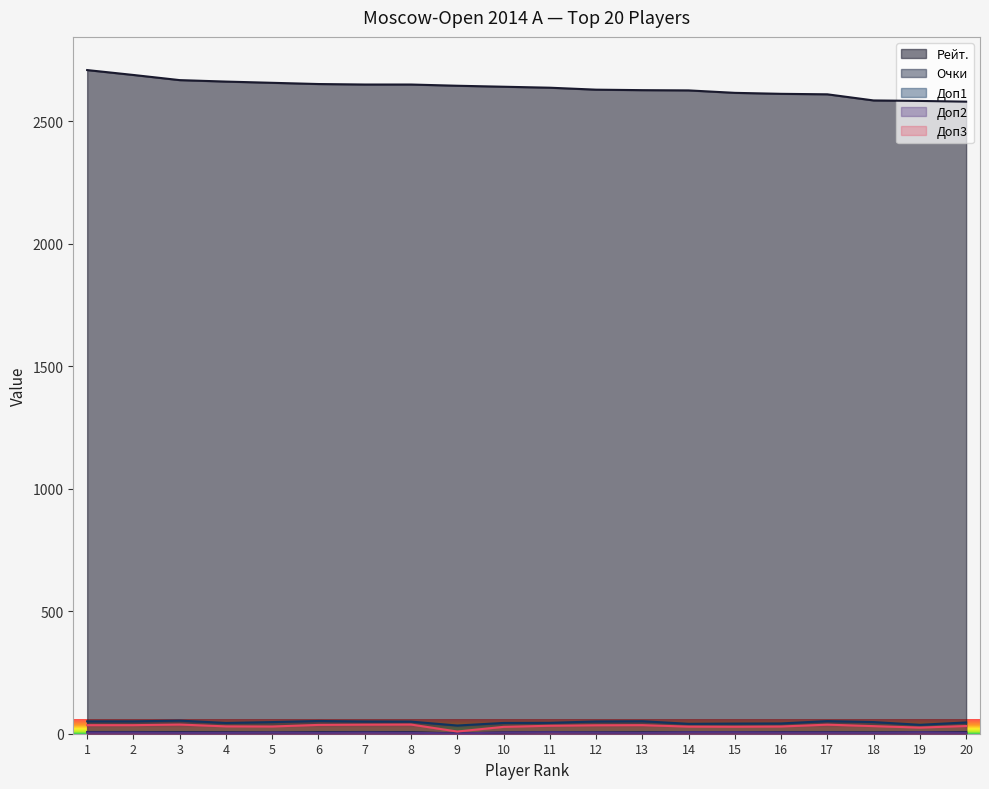

In Доп2, how many points are higher than both neighbors (excluding endpoints)?

4